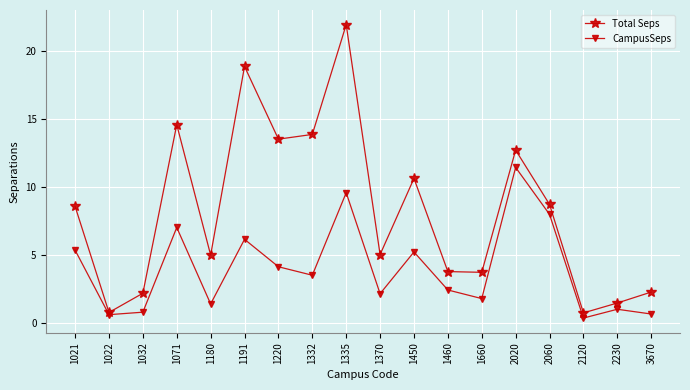

What is the value of the Total Seps point at the 17th from the left?

1.5